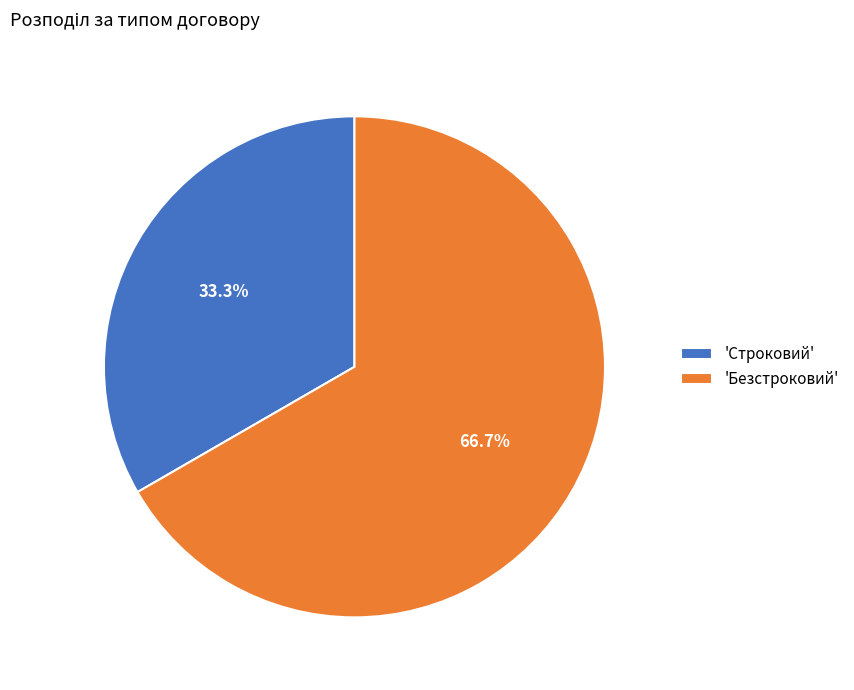

Is there any slice that represents more than half of the pie?

Yes